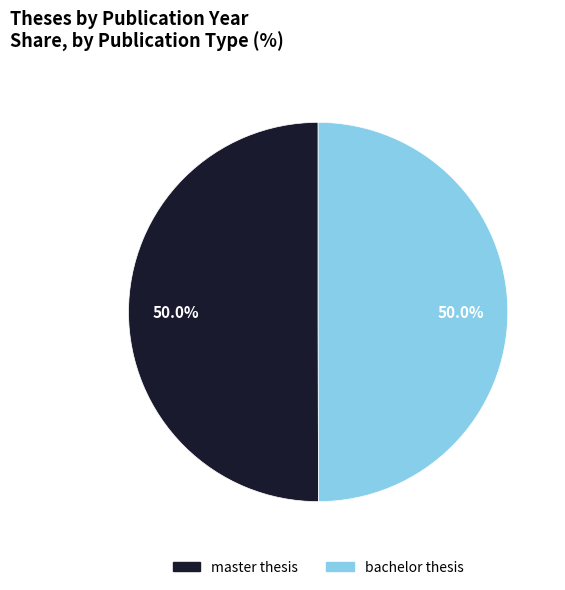

What percentage is NOT represented by master thesis?

50.0%